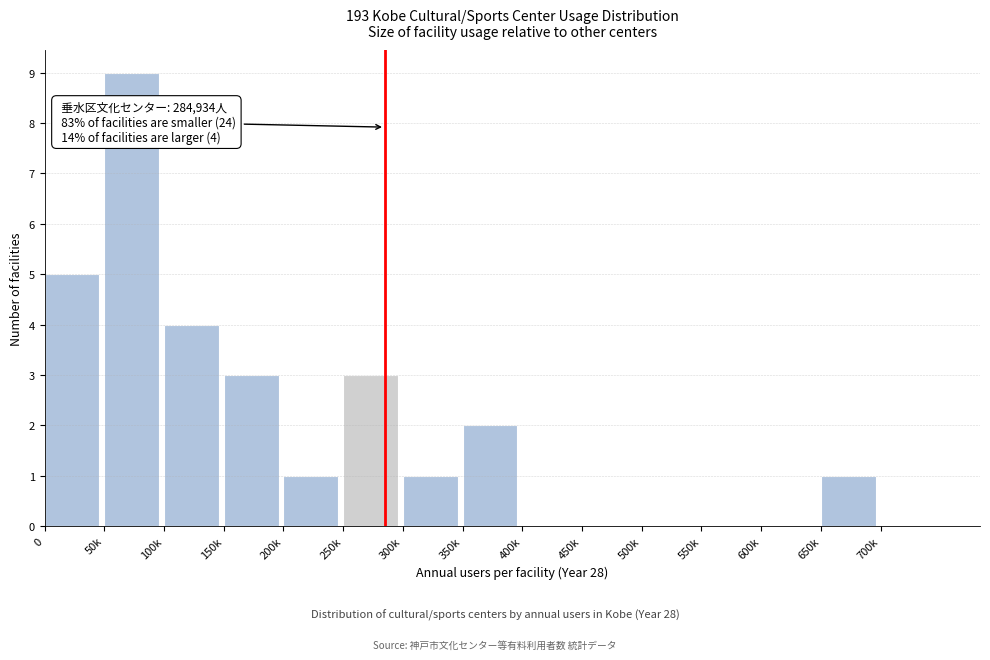

Reading left to right, list all the values displayed in this chart.

0=5	50k=9	100k=4	150k=3	200k=1	250k=3	300k=1	350k=2	400k=0	450k=0	500k=0	550k=0	600k=0	650k=1	700k=0